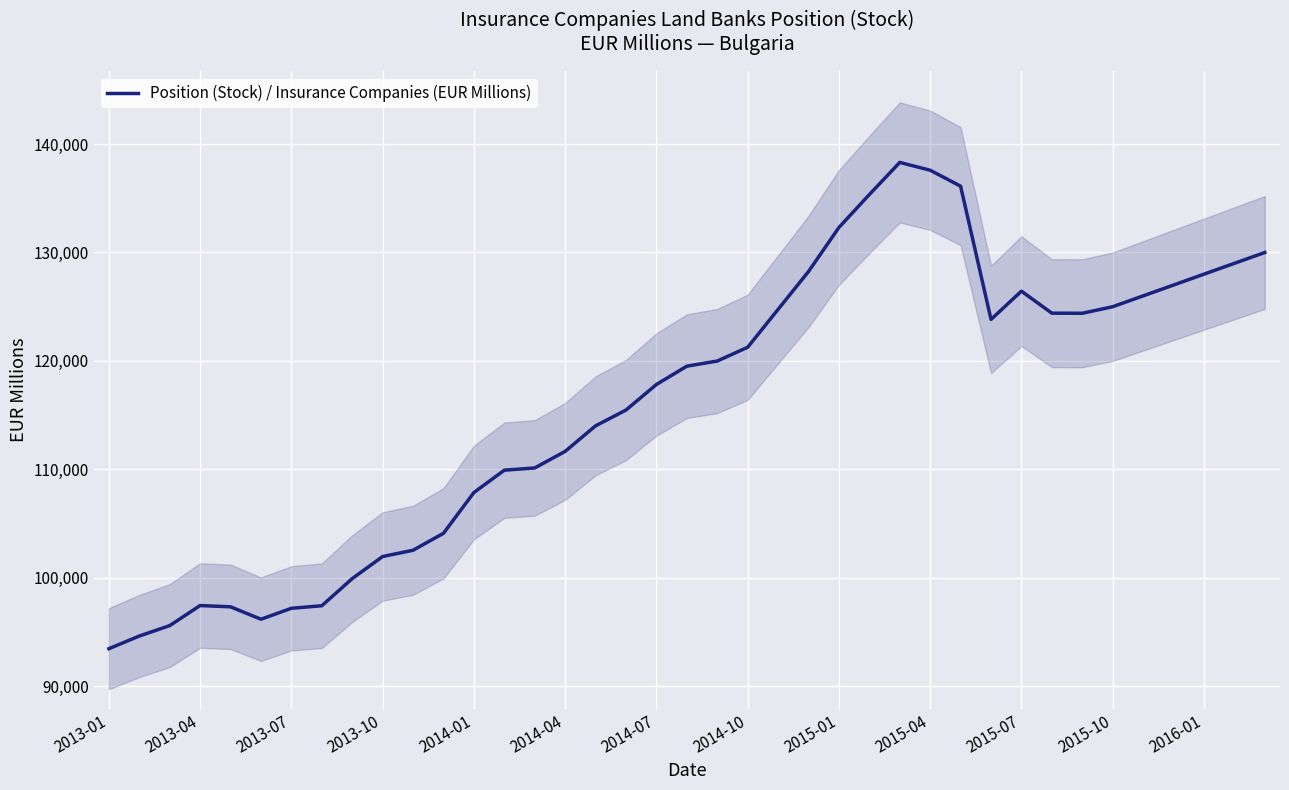

What is the highest value of the Position (Stock) / Insurance Companies (EUR Millions) series?

138303